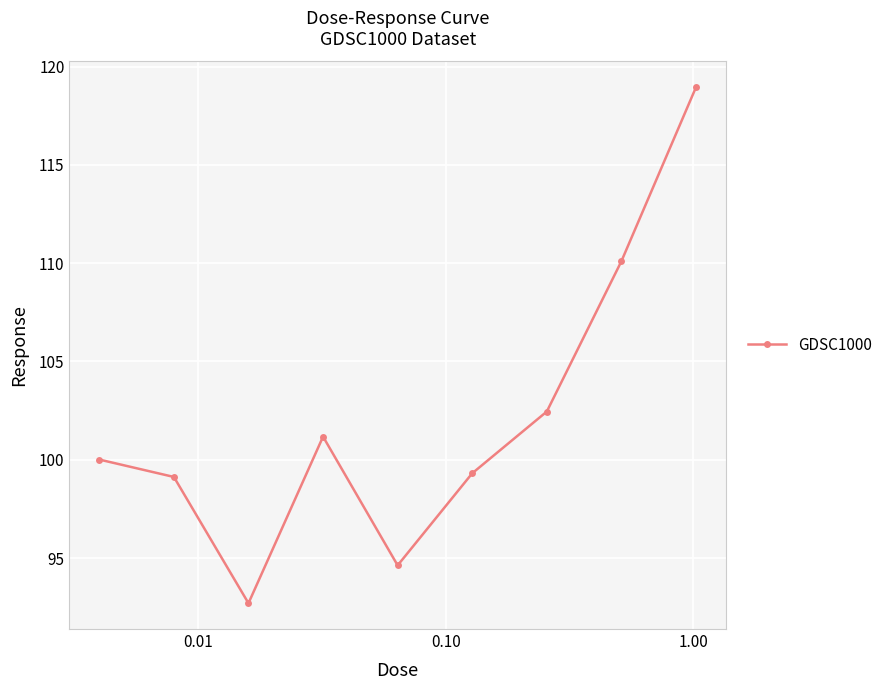

How many values are below 100?

4